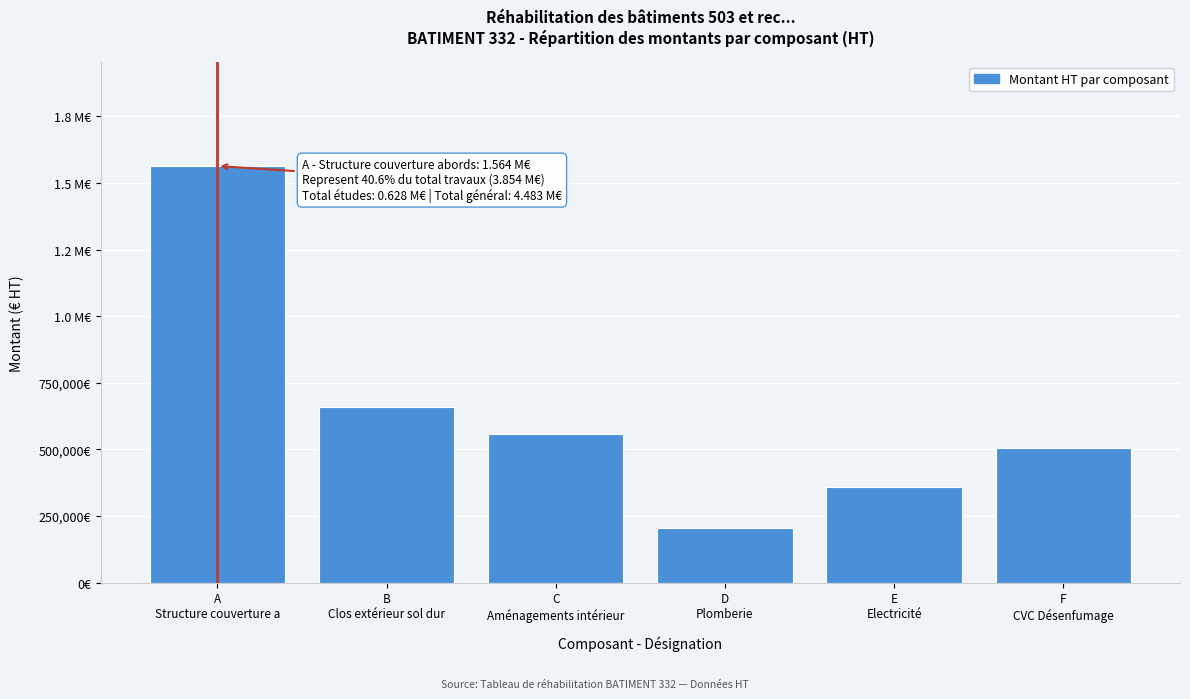

Does the chart contain any negative values?

No